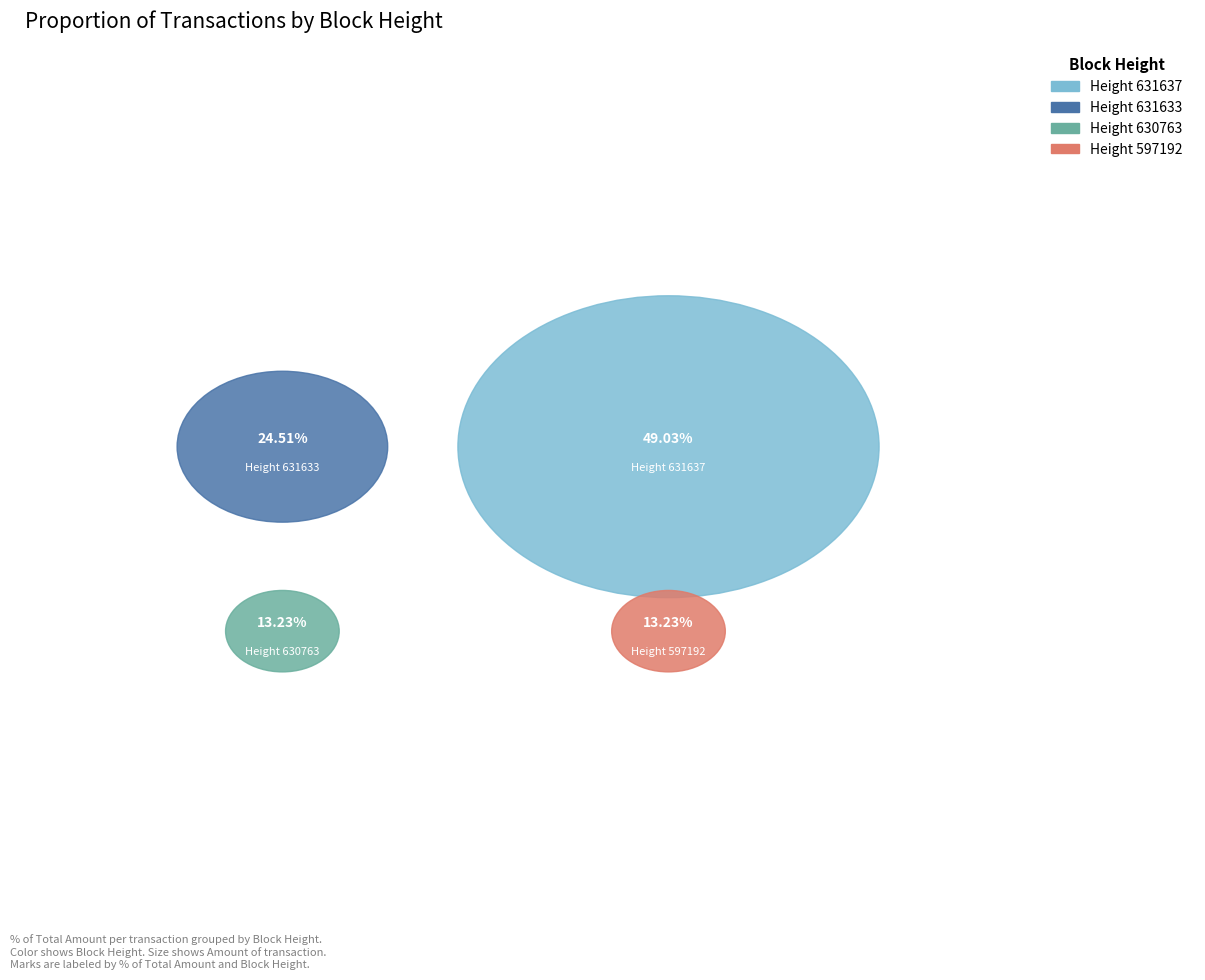

How many slices are in this pie chart?

4